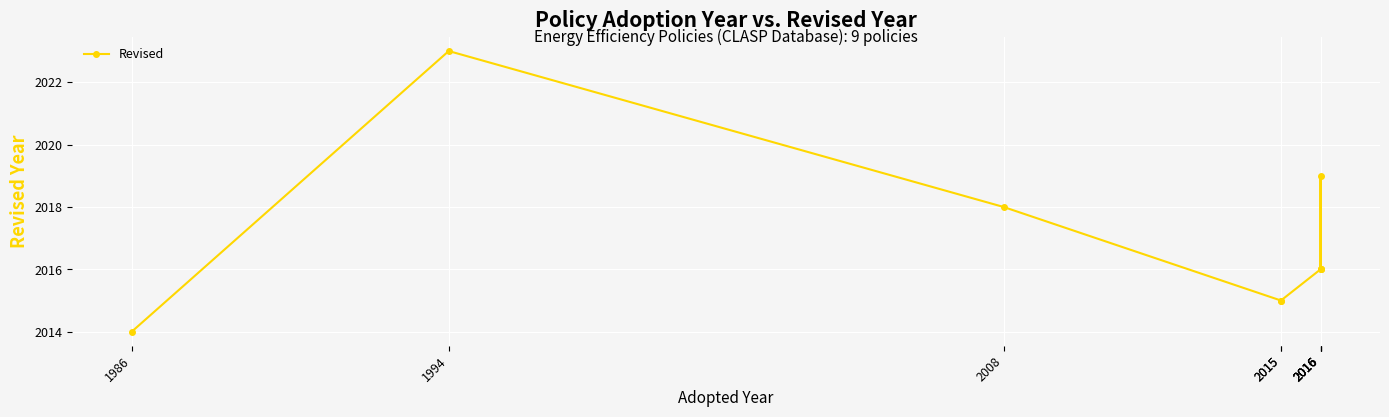

Which label corresponds to the smallest value in the chart?

1986